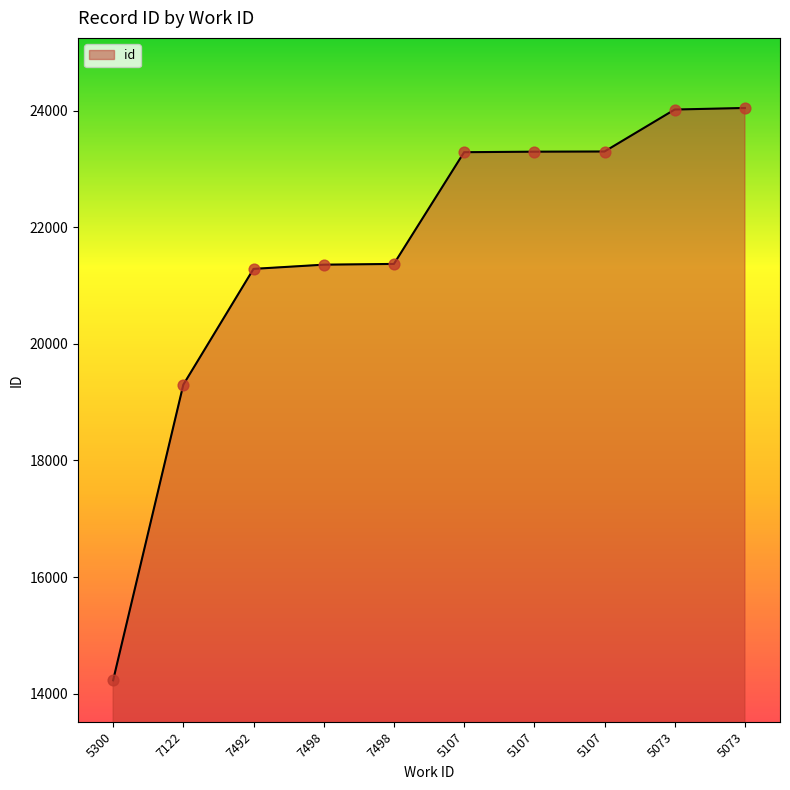

Approximately how many times larger is the value at 5107 compared to 5107?

1.0